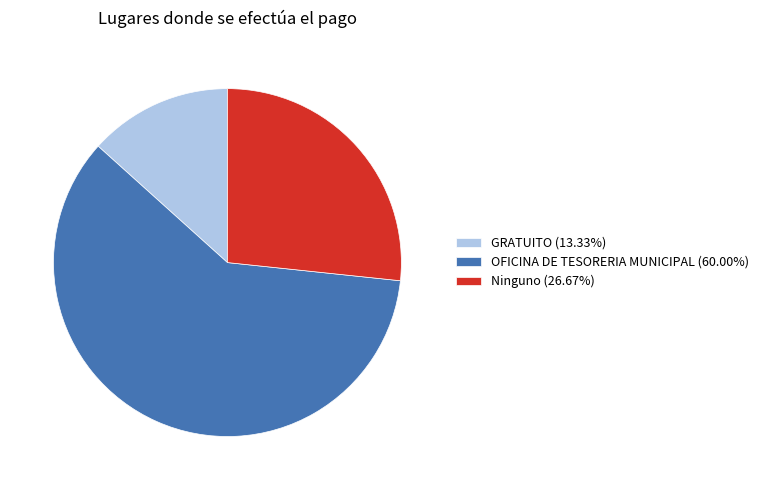

Is there any slice that represents more than half of the pie?

Yes